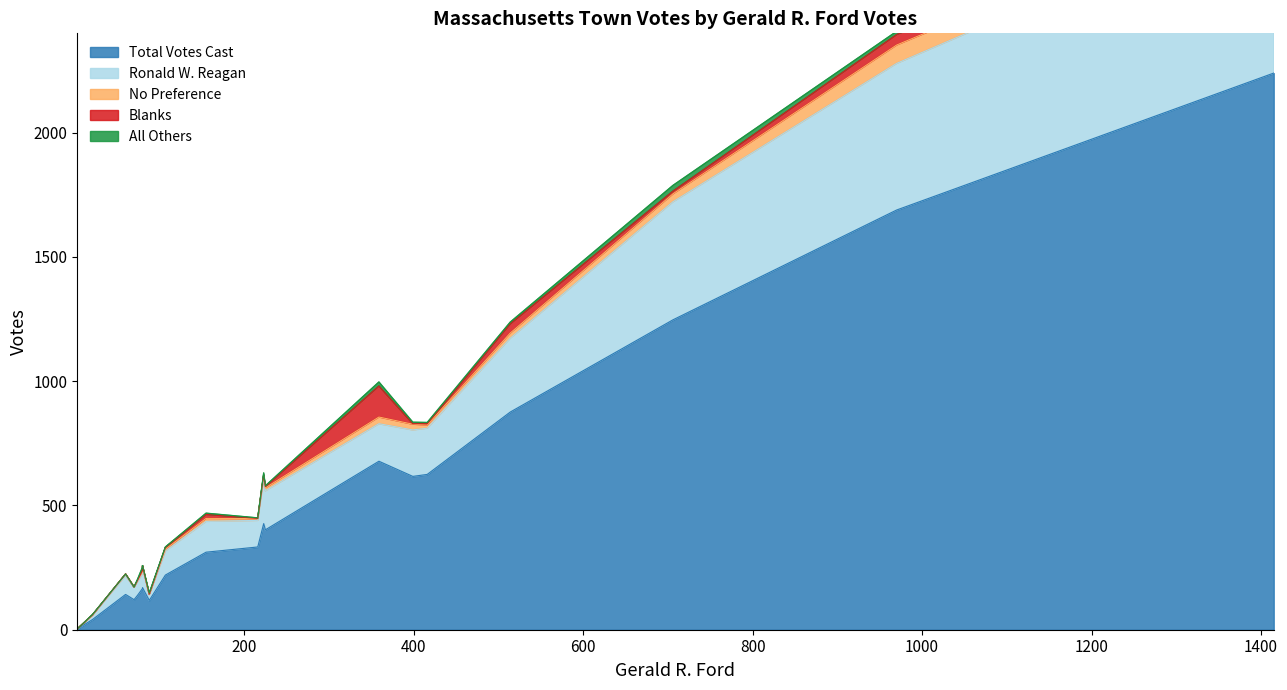

Read the Blanks value at 970, to the nearest 5.

40